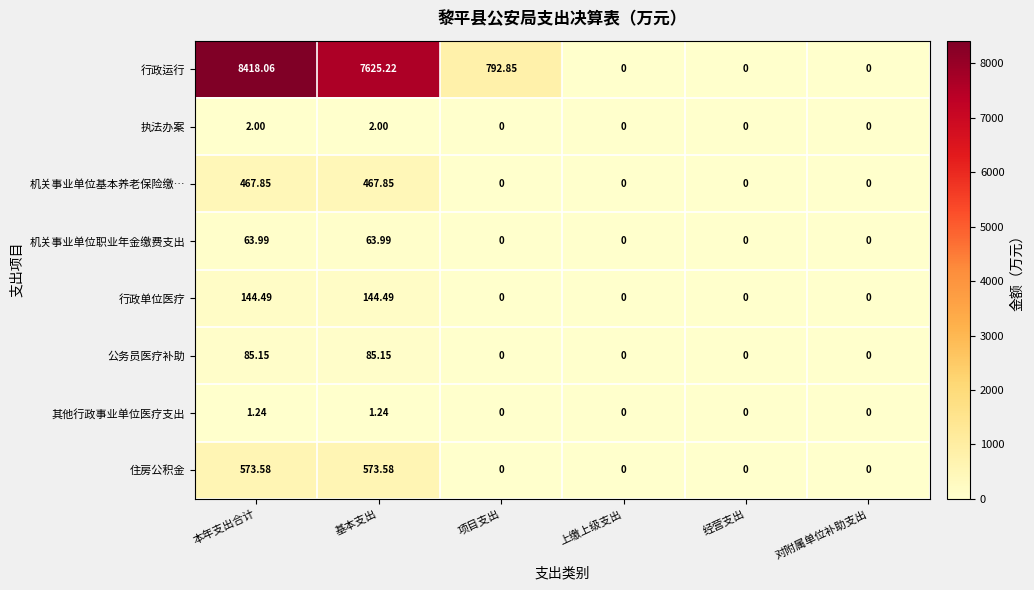

Between 本年支出合计 and 上缴上级支出, which series saw the biggest shift?

行政运行